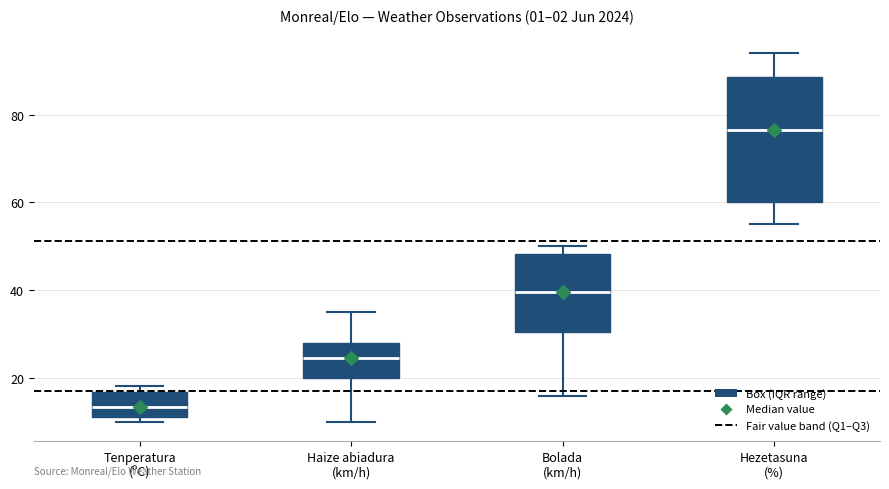

Which box is the tallest, from its lower edge to its upper edge?

Hezetasuna (%)